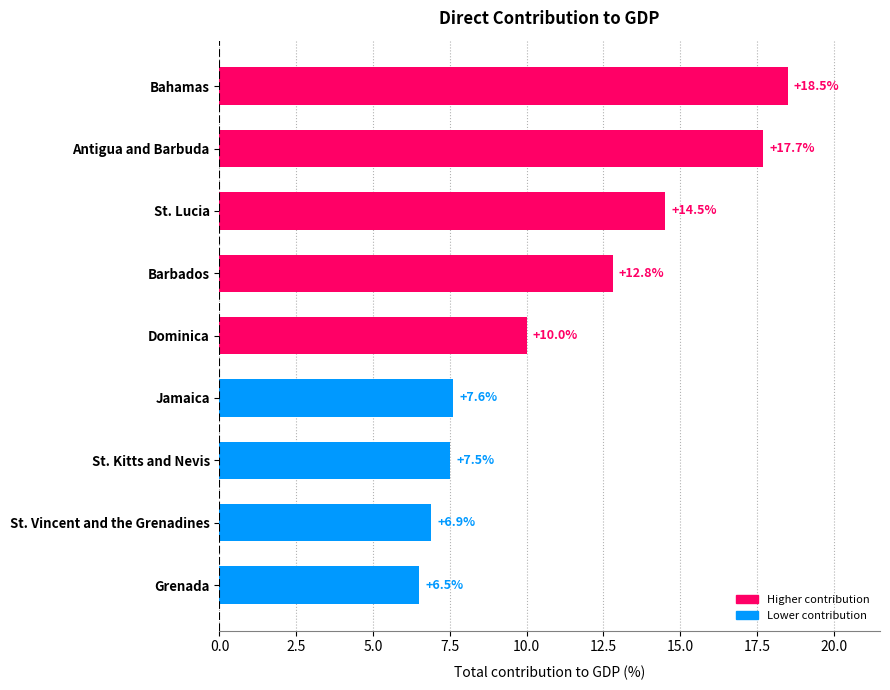

What is the smallest value displayed?

6.5